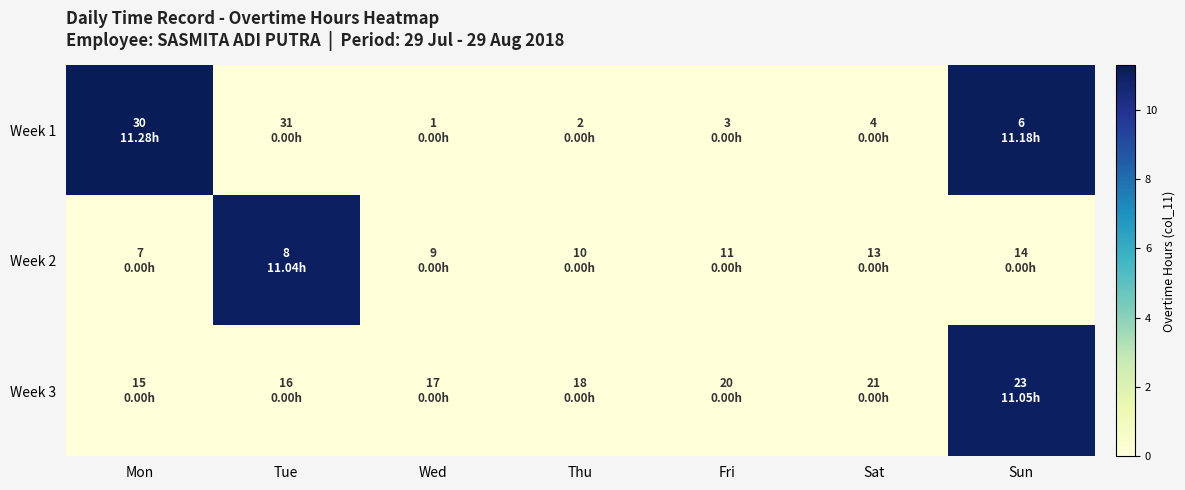

At which category is the sum across all series the highest?

Sun